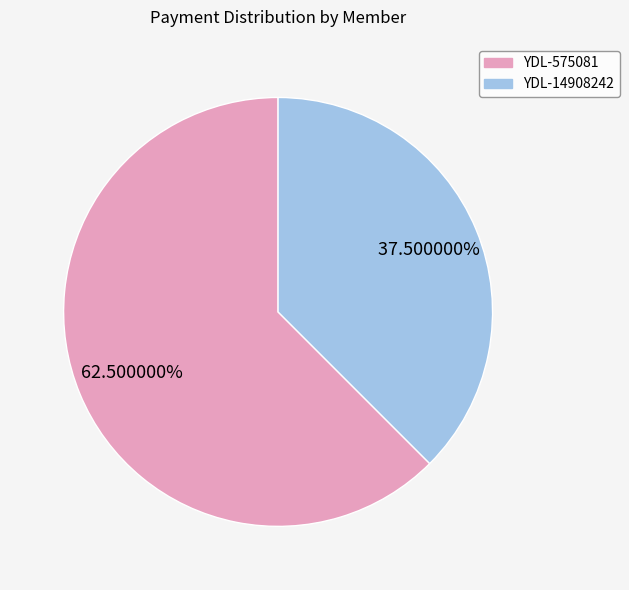

True or false: YDL-14908242 accounts for 31% of the total.

False